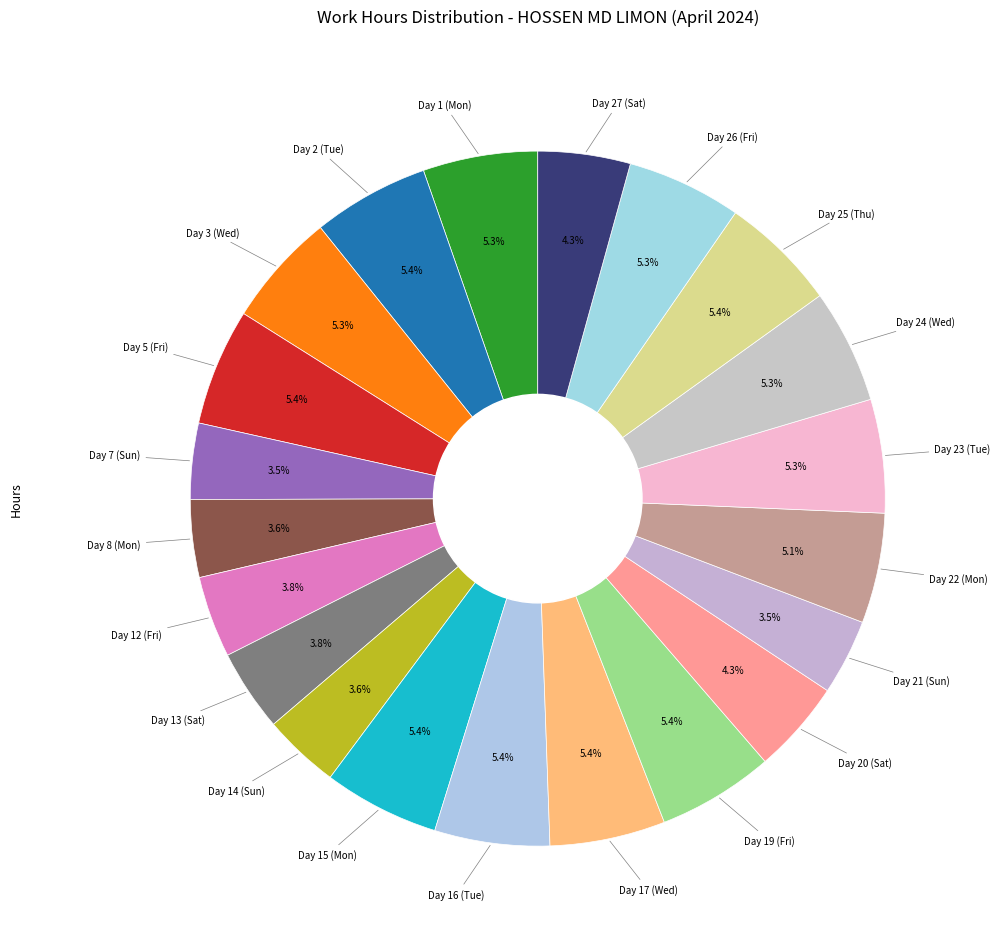

True or false: Day 3 (Wed) accounts for 5% of the total.

True